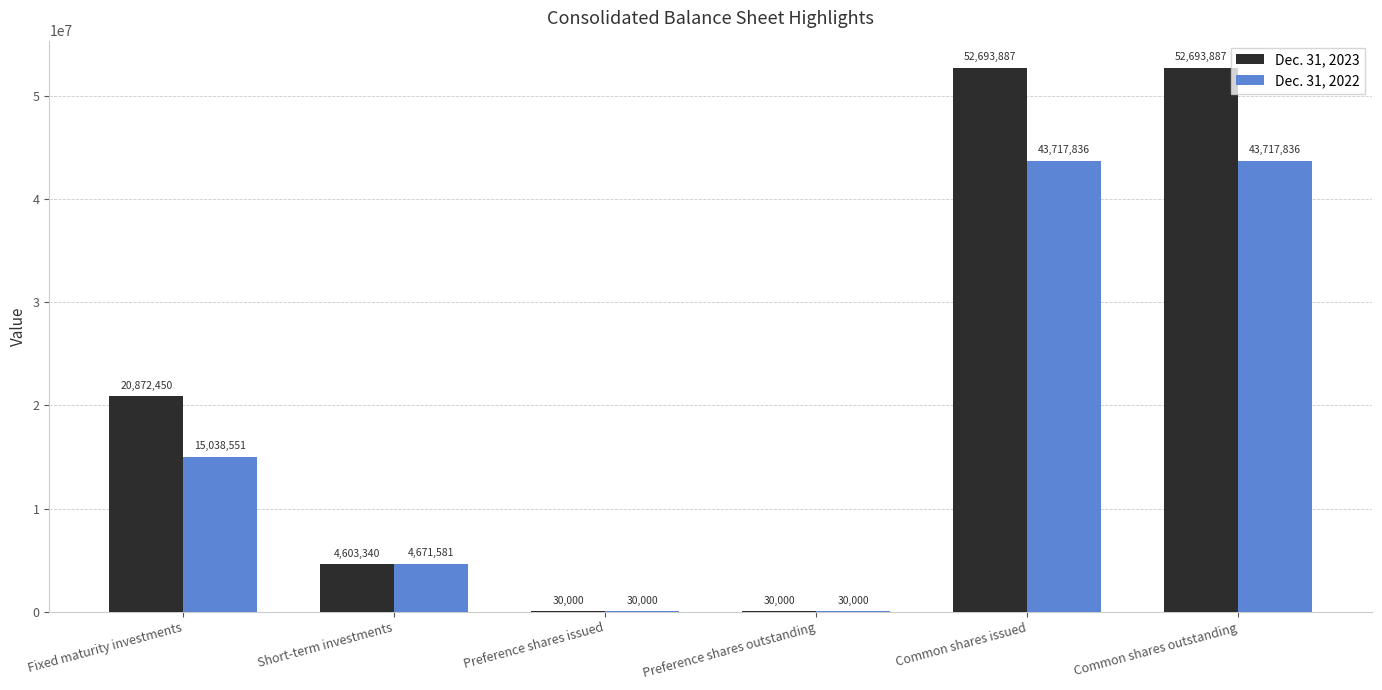

What is the greatest value displayed?

52693887